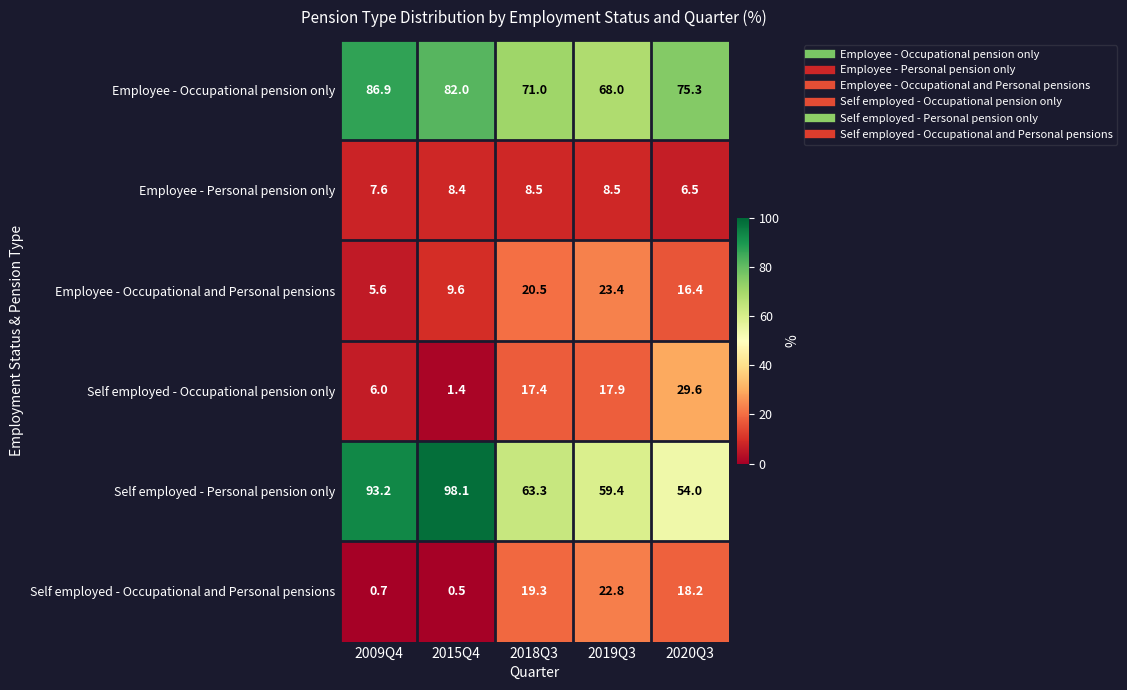

What is the difference between the maximum and minimum values in the Self employed - Personal pension only series?

44.1